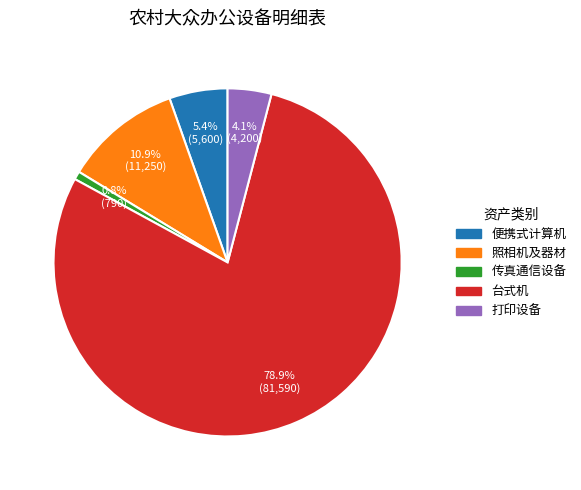

The 便携式计算机 slice represents 5% of the pie. True or false?

True